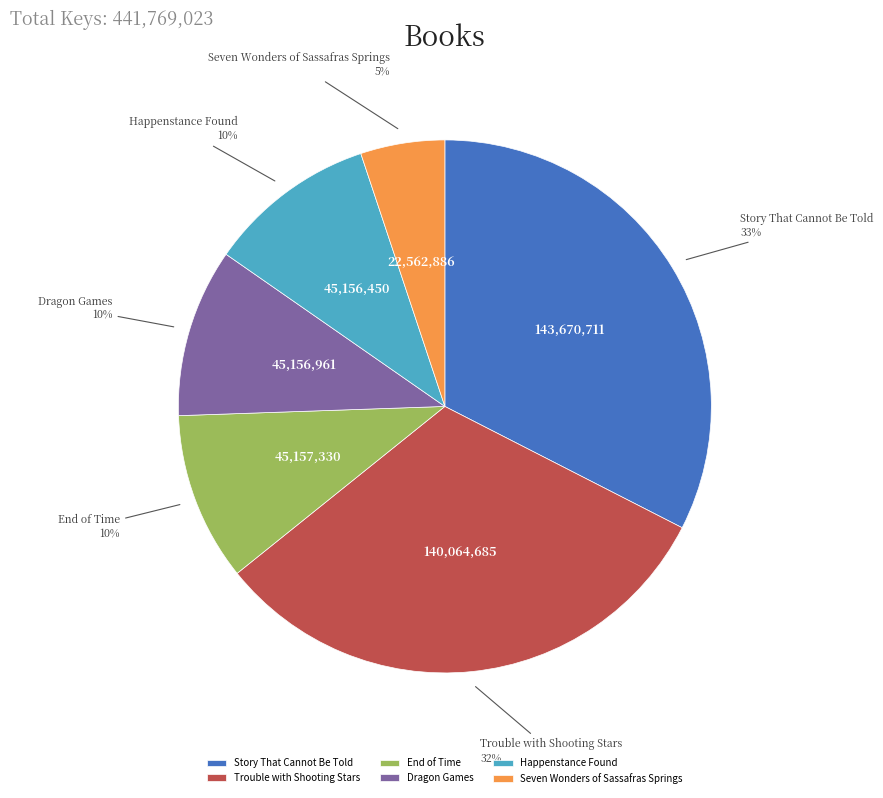

True or false: Trouble with Shooting Stars accounts for 43% of the total.

False